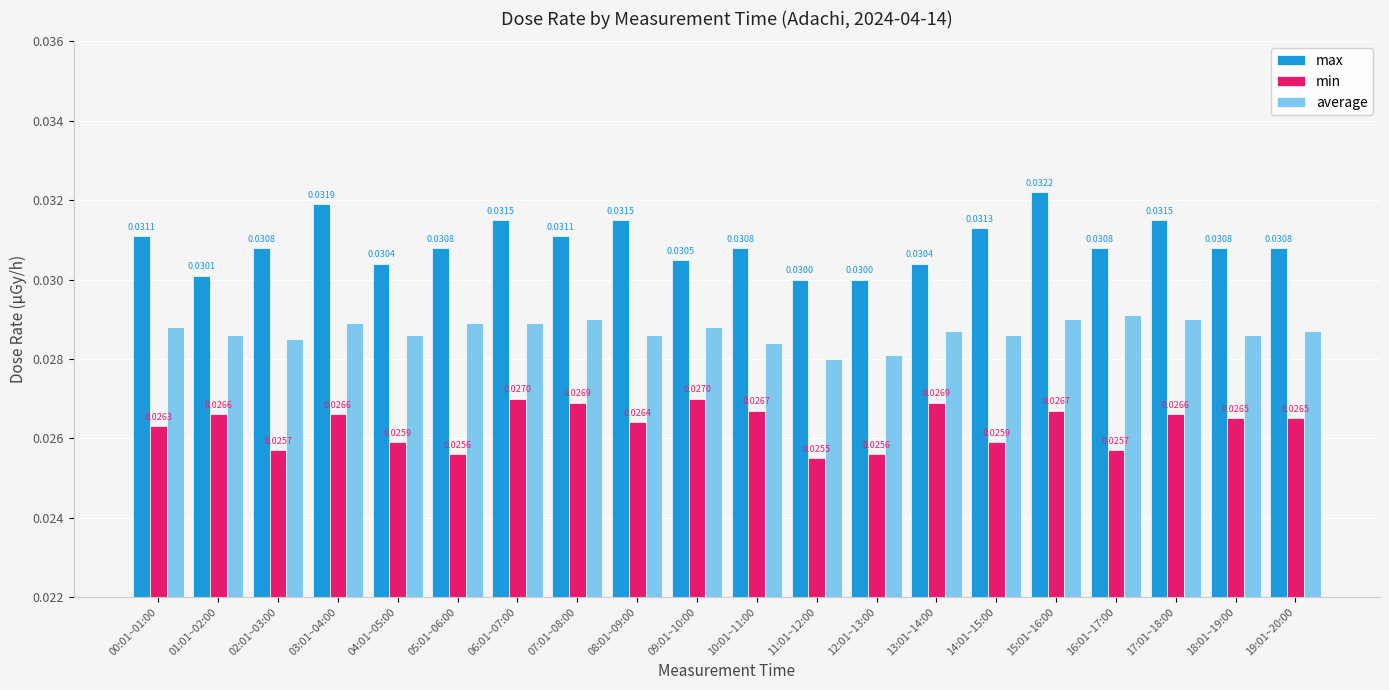

At which category does the chart reach its peak across all series?

15:01~16:00